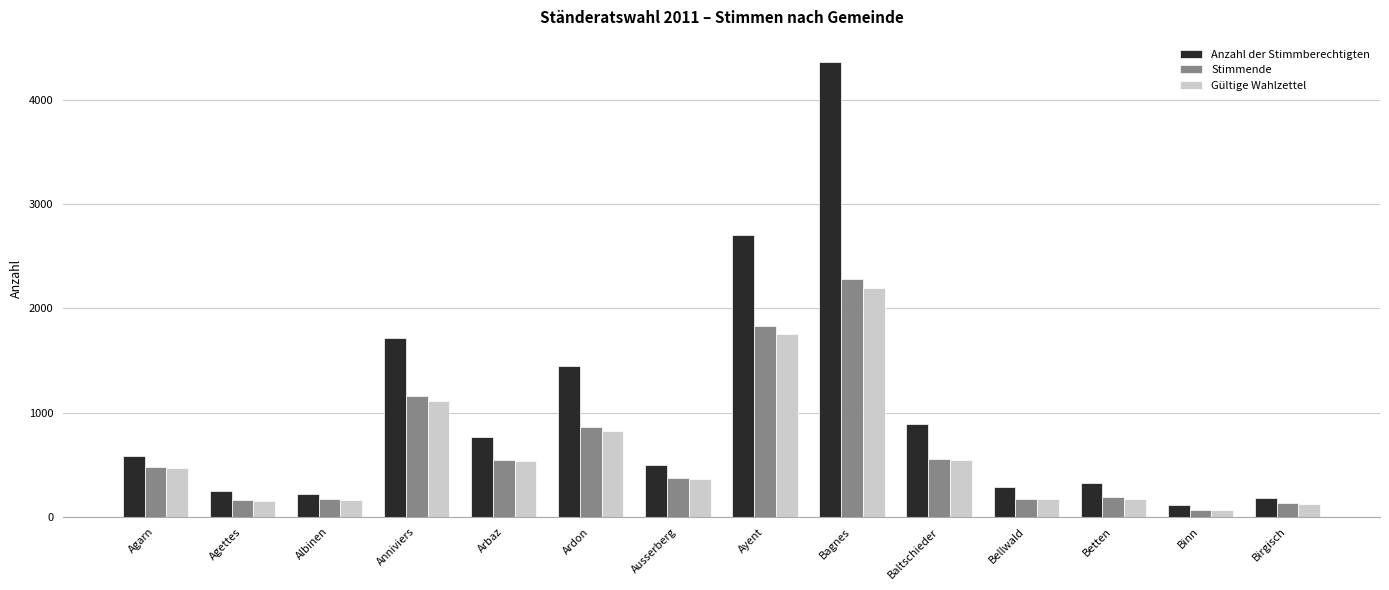

How many data points does each series have?

14